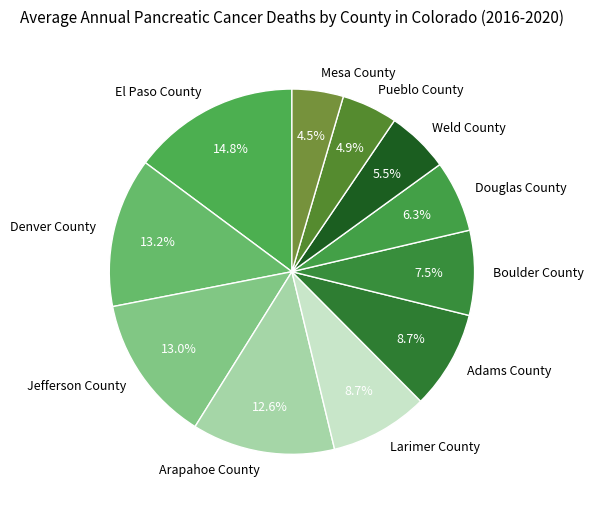

Combined, do El Paso County and Pueblo County account for over 50%?

No